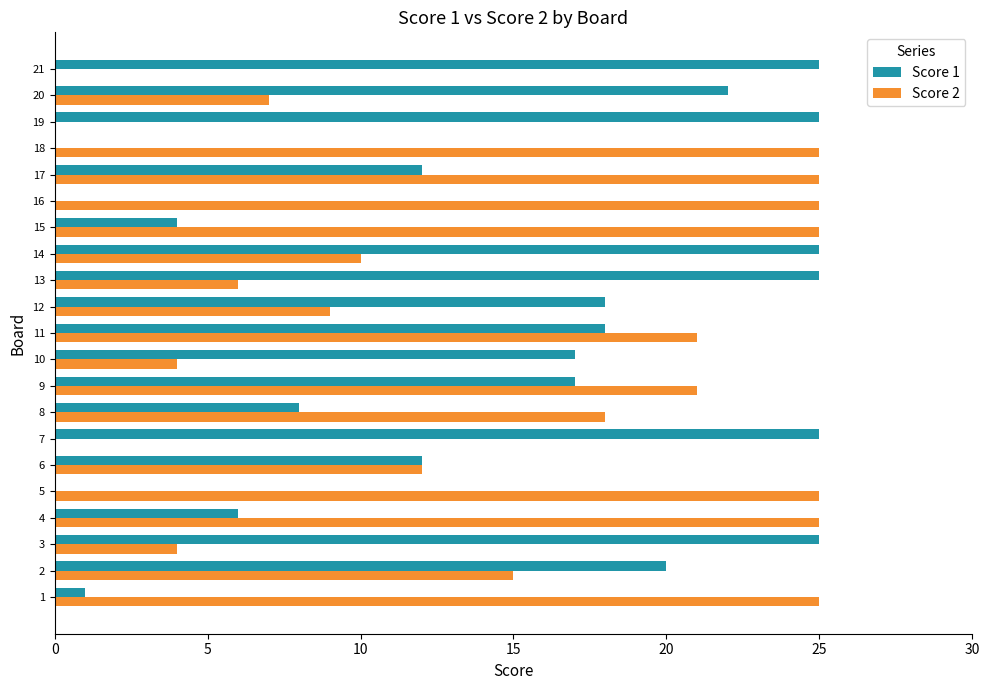

Is the value of Score 2 at 14 greater than the value of Score 1 at 2?

No